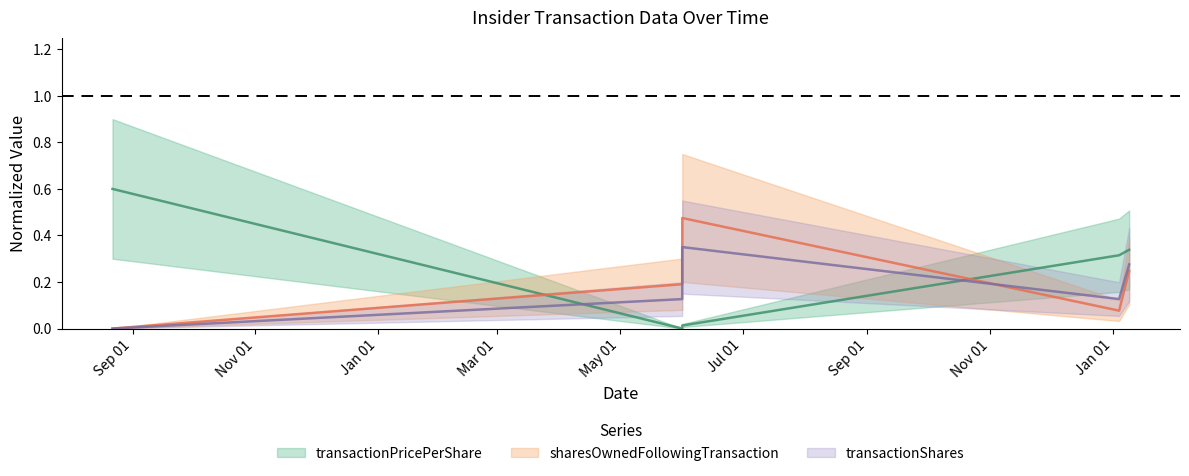

At which category does the chart reach its peak across all series?

2022-08-22